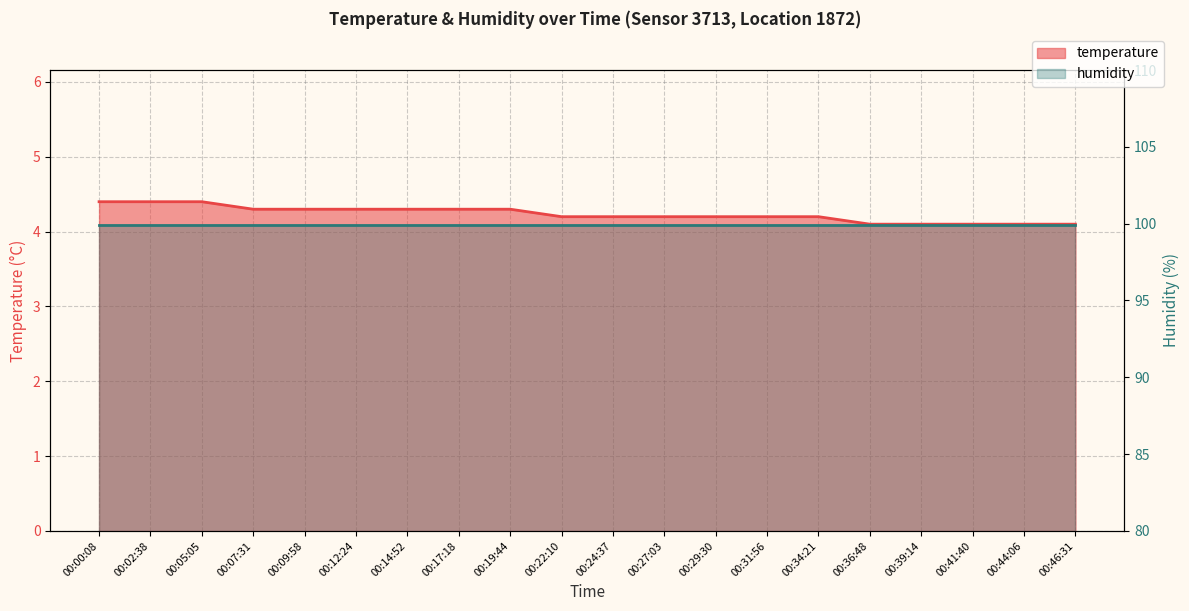

True or false: the data shows 2.3 at 00:05:05.

False